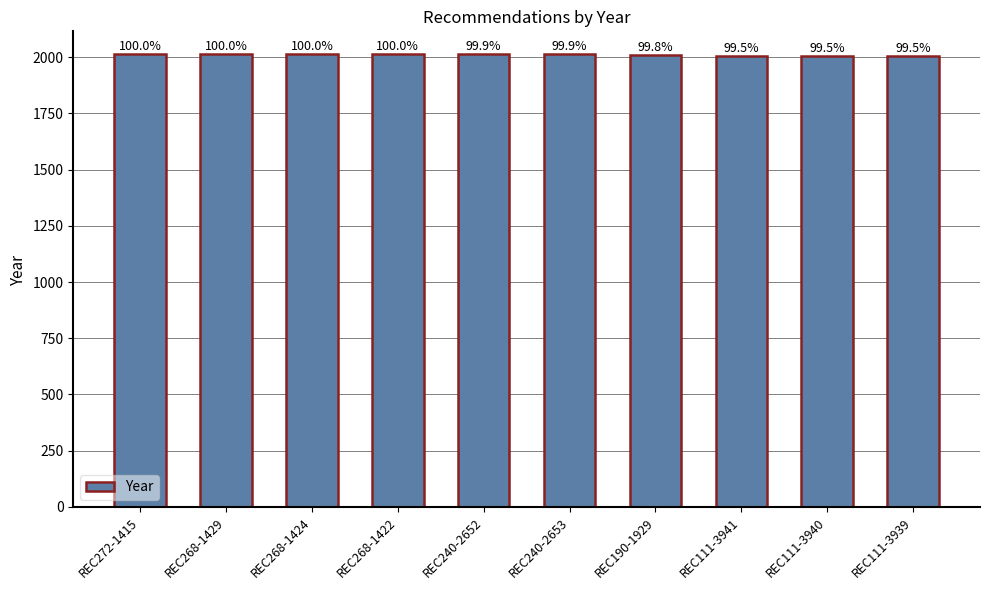

At which category does the chart reach its minimum across all series?

REC111-3941